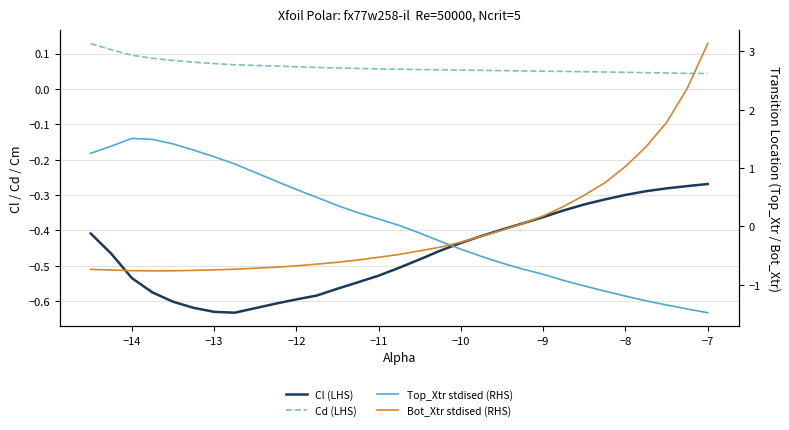

What is the value of the Top_Xtr stdised (RHS) point at the 9th from the left?

0.8